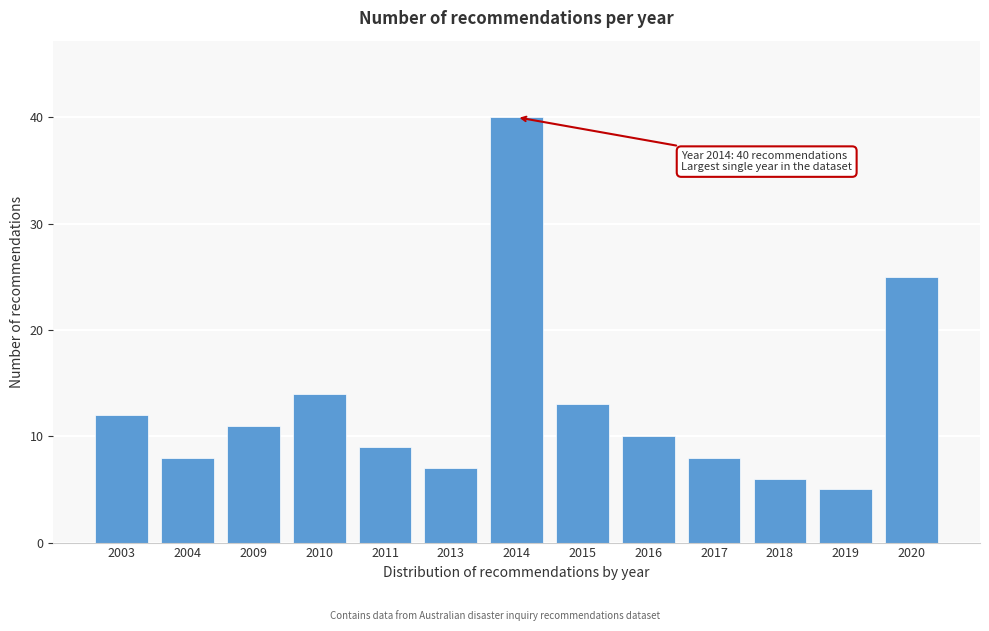

Reading left to right, what are all the values shown in this chart?

12	8	11	14	9	7	40	13	10	8	6	5	25